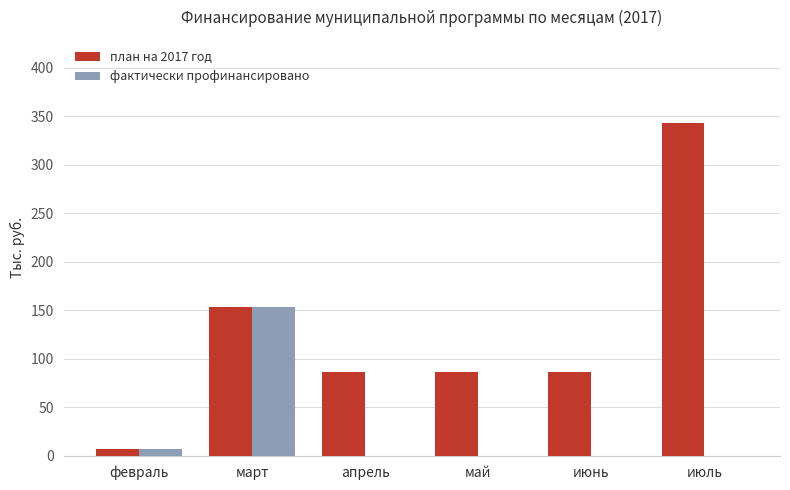

Are the bars horizontal?

No